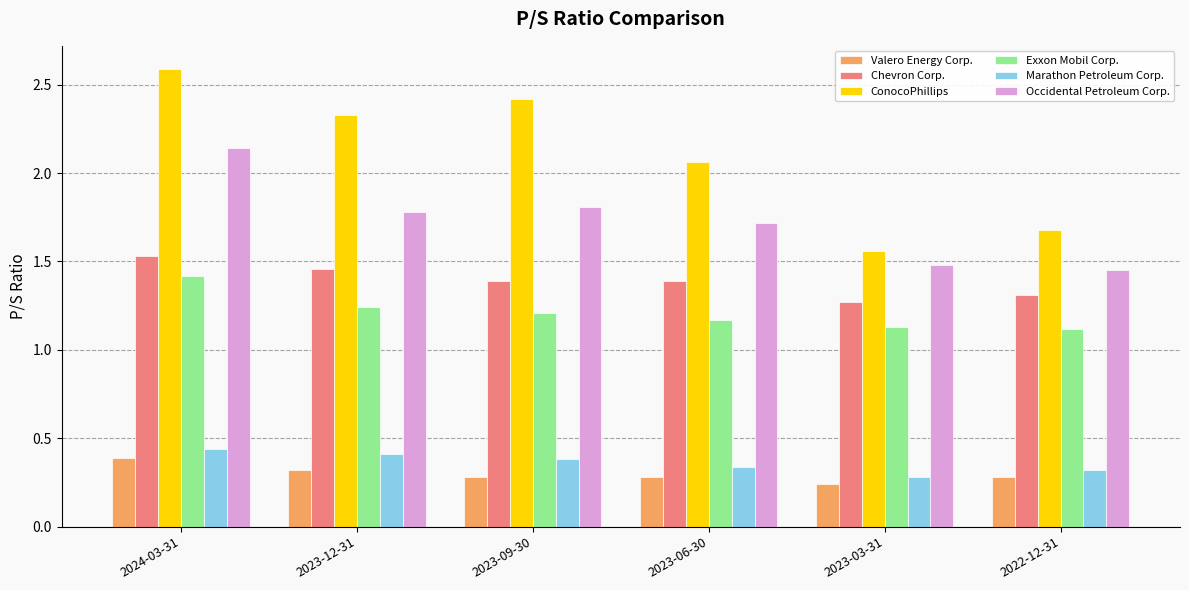

Are the bars horizontal?

No